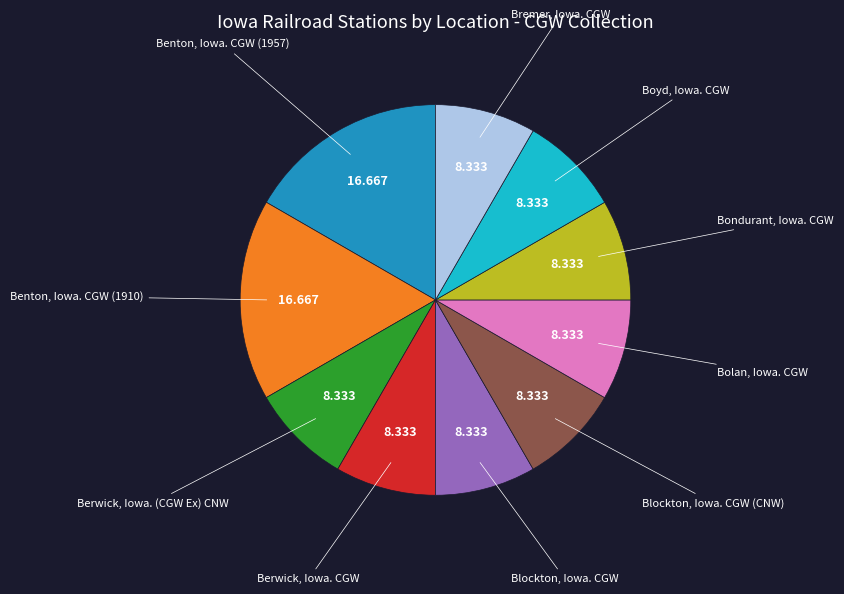

Is there any slice that represents more than half of the pie?

No